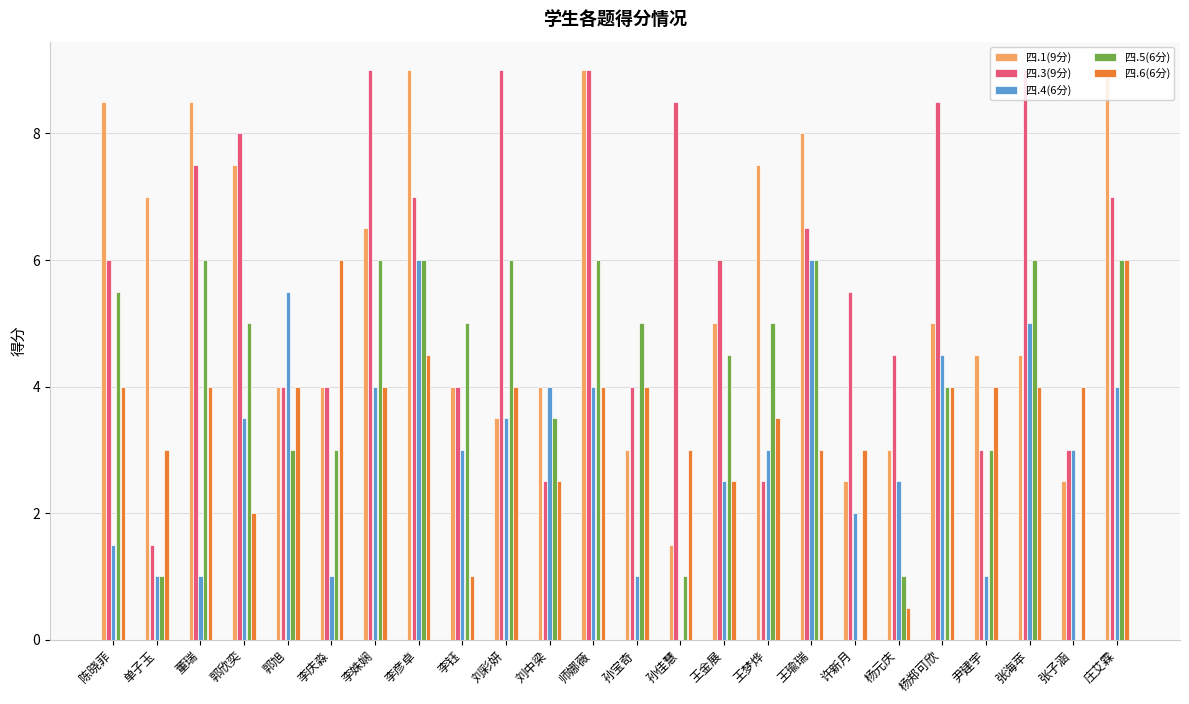

The value of 四.6(6分) at 杨郑可欣 is 1.1. True or false?

False